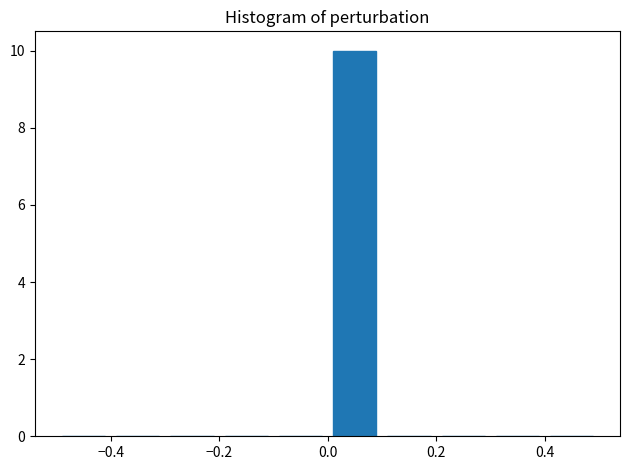

Reading left to right, transcribe this chart: for each bar, give the range it covers on the x-axis and its height. The values are not printed on the chart, so give them approximately, as read against the axis.

-0.5 to -0.4: 0
-0.4 to -0.3: 0
-0.3 to -0.2: 0
-0.2 to -0.1: 0
-0.1 to 0.0: 0
0.0 to 0.1: 10
0.1 to 0.2: 0
0.2 to 0.3: 0
0.3 to 0.4: 0
0.4 to 0.5: 0